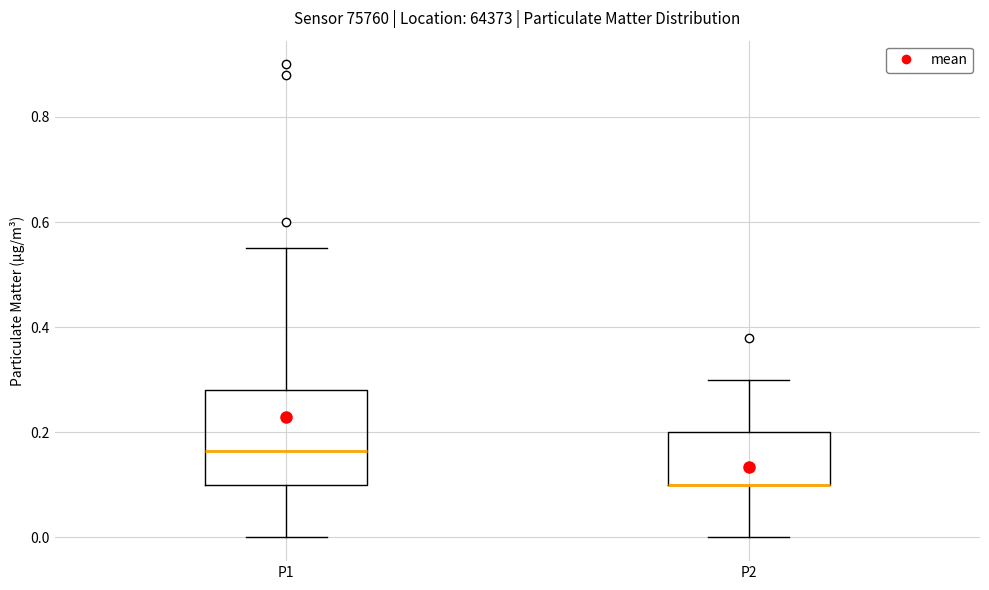

Comparing the boxes themselves (not the whiskers), which one is the tallest?

P1